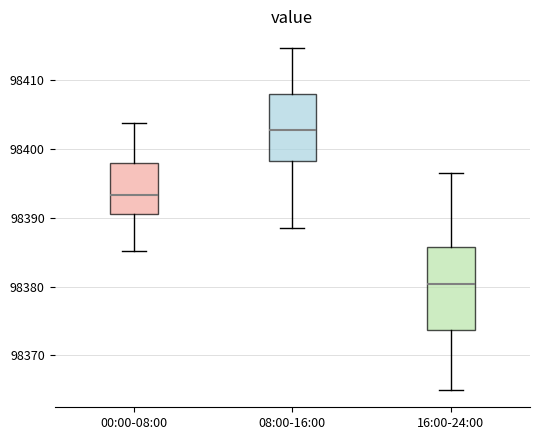

Comparing the boxes themselves (not the whiskers), which one is the tallest?

16:00-24:00